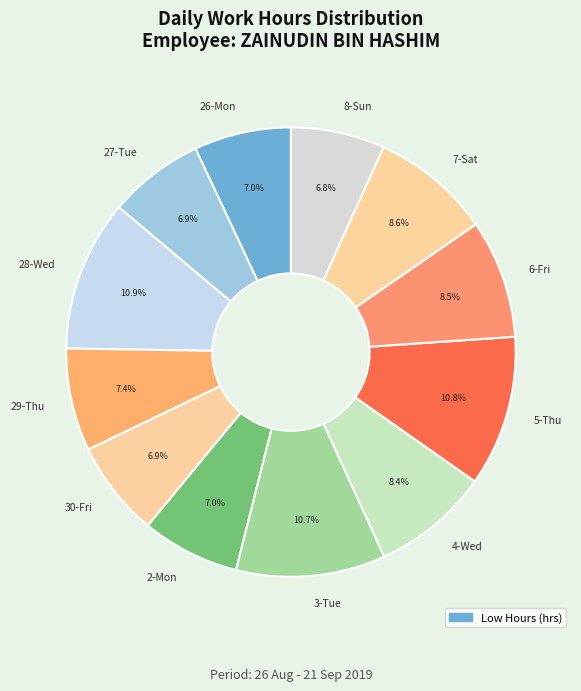

What portion of the pie excludes 5-Thu?

89.2%